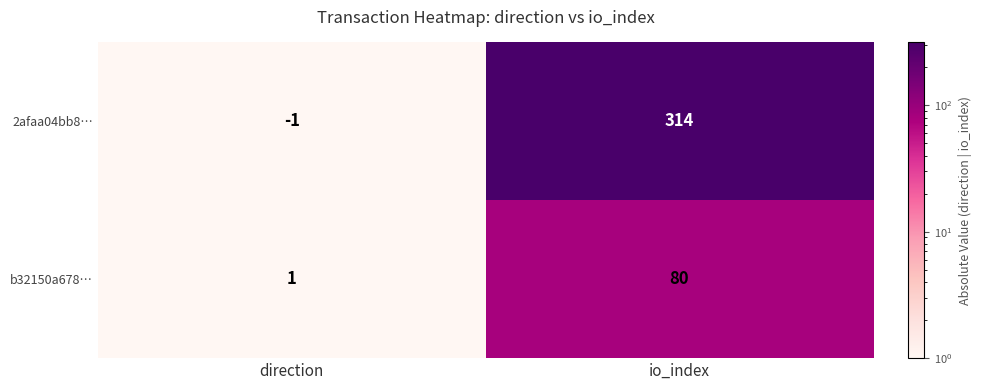

True or false: b32150a678… has a value of 141 at io_index.

False